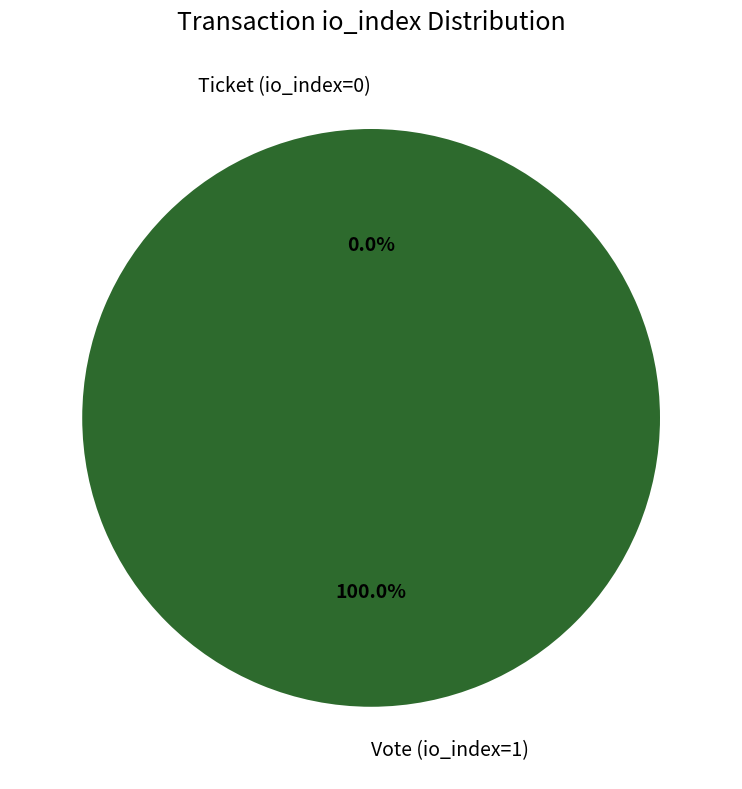

What is the change in value from Vote (io_index=1) to Ticket (io_index=0)?

-1